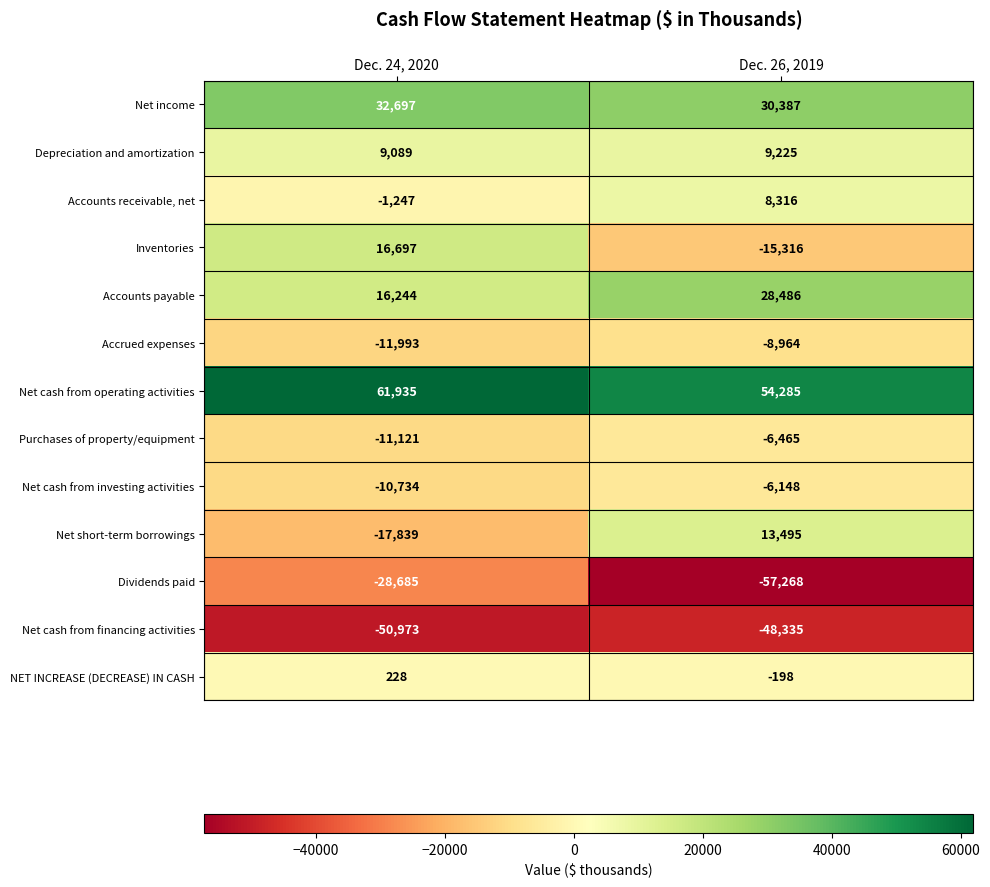

At how many categories does at least one series exceed 34389?

2